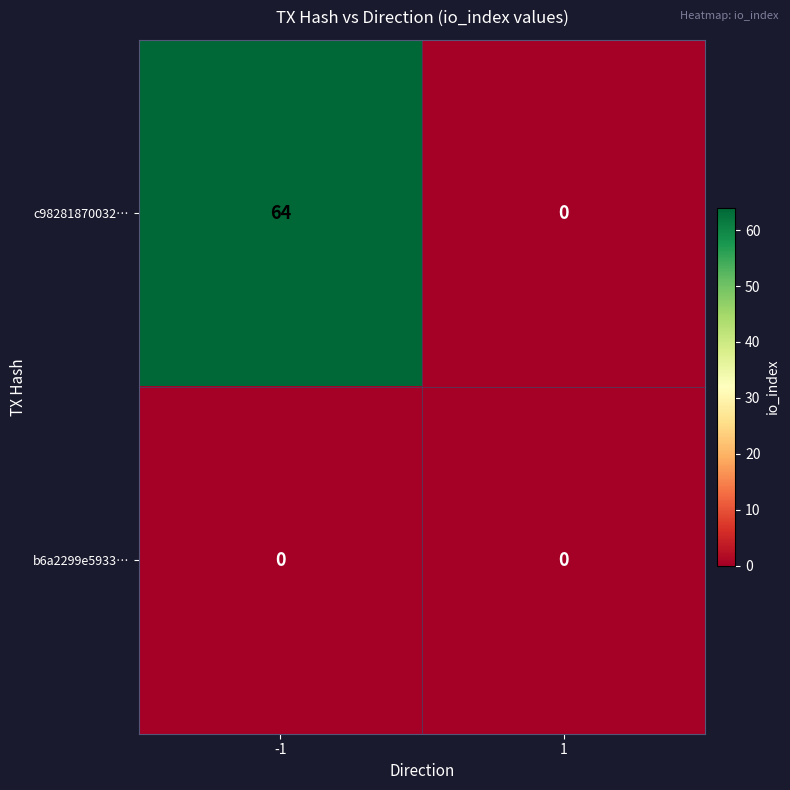

What is the difference between the highest and lowest values at -1?

64